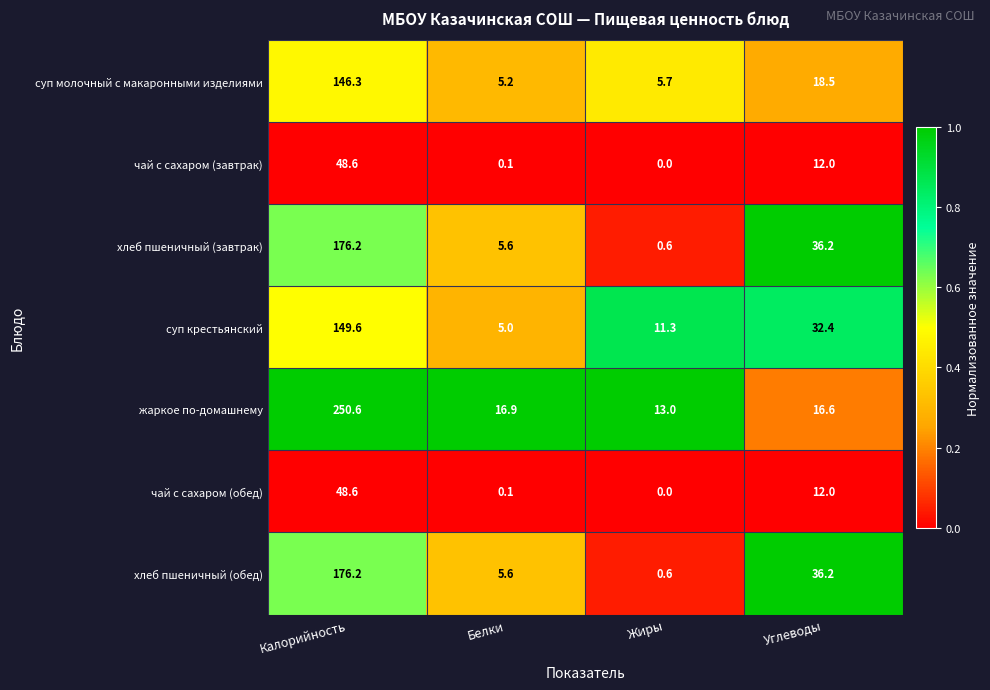

What is the sum of all суп молочный с макаронными изделиями values?

175.7